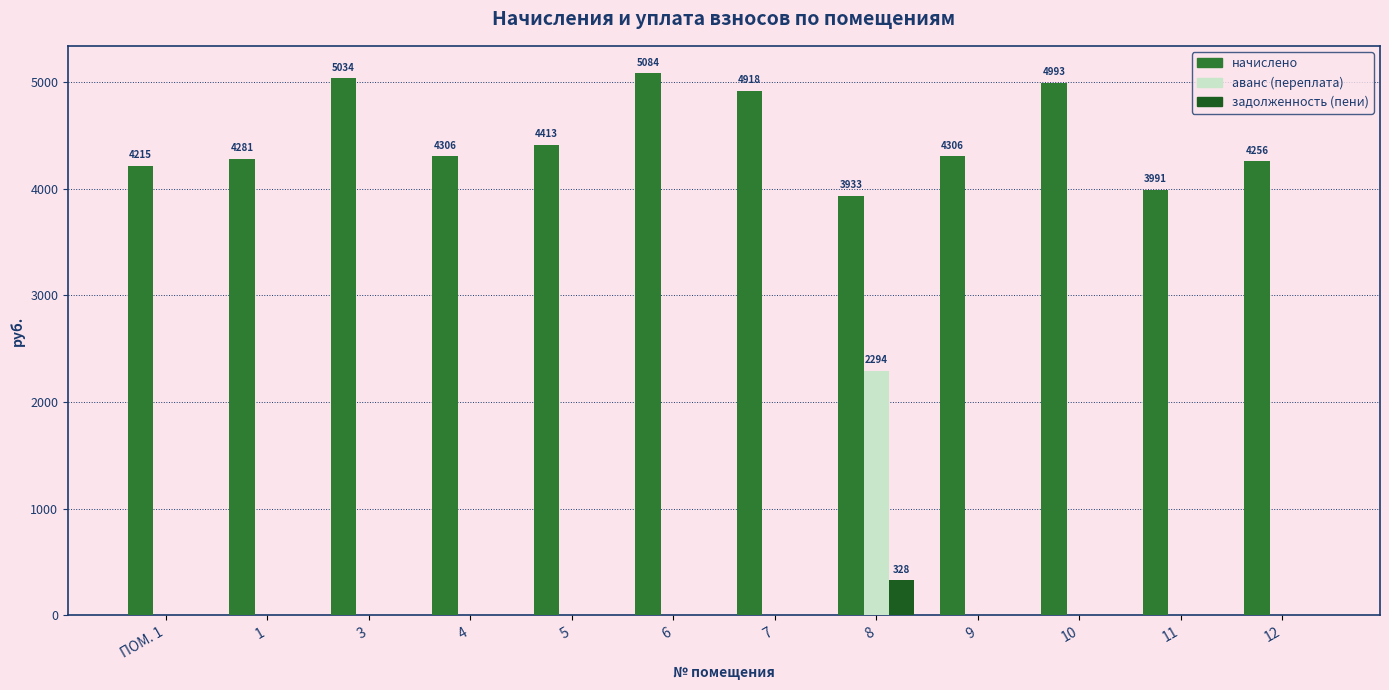

Reading left to right, transcribe all the data shown in this chart.

начислено: 4214.5	4280.8	5034.2	4305.6	4413.2	5083.9	4918.3	3933.0	4305.6	4992.8	3991.0	4255.9
аванс (переплата): 0.0	0.0	0.0	0.0	0.0	0.0	0.0	2294.5	0.0	0.0	0.0	0.0
задолженность (пени): 0.0	0.0	0.0	0.0	0.0	0.0	0.0	328.0	0.0	0.0	0.0	0.0